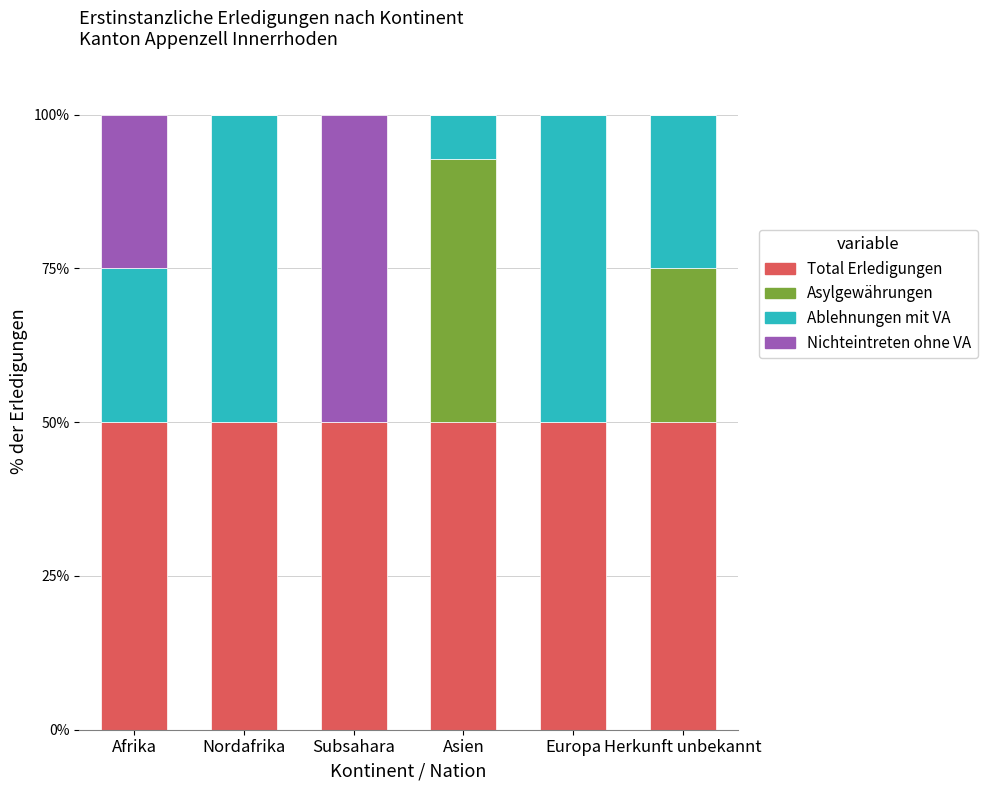

What is the total value across all series at Herkunft unbekannt?

100.0